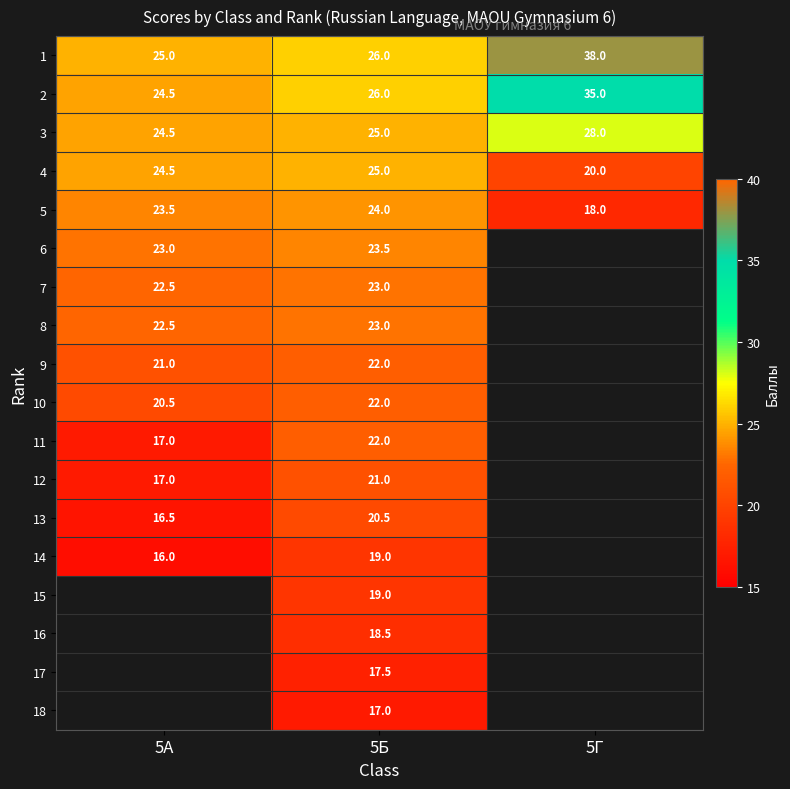

What is the maximum value shown in the chart?

38.0